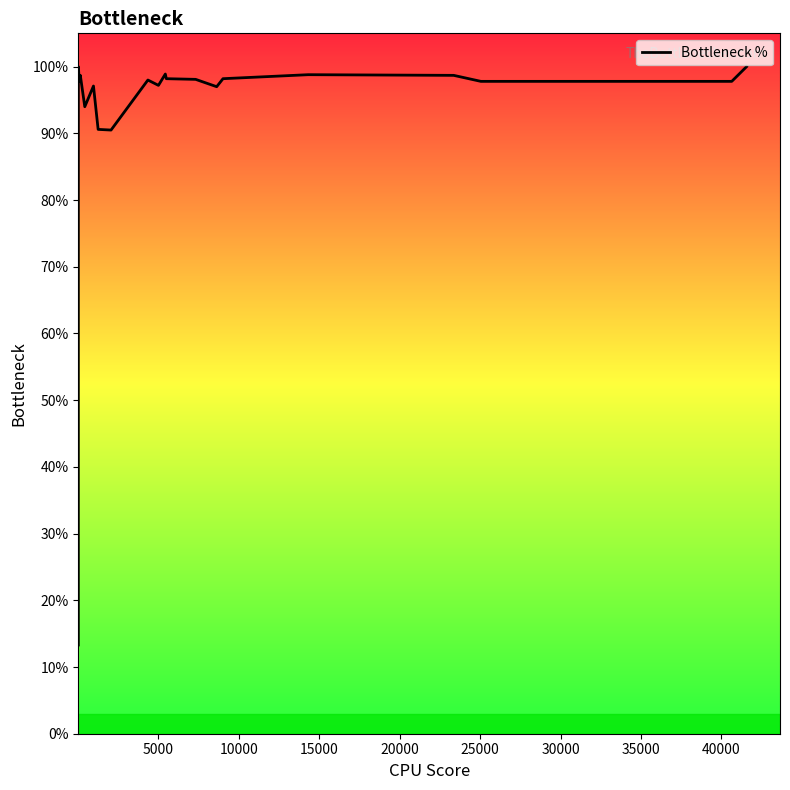

What is the minimum value shown in the chart?

13.3